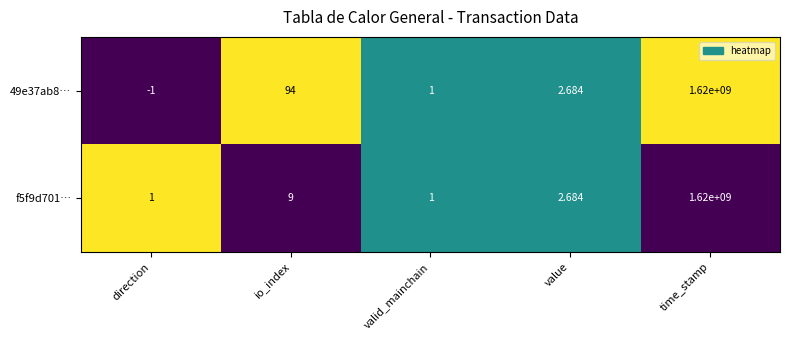

At which category does the chart reach its peak across all series?

time_stamp